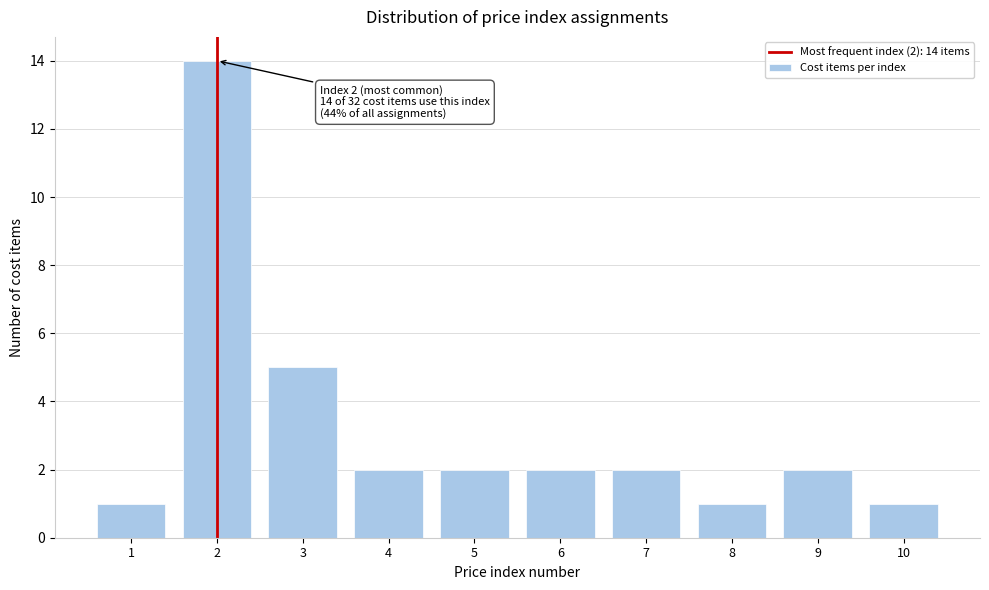

Reading right to left, transcribe all the data shown in this chart.

10=1	9=2	8=1	7=2	6=2	5=2	4=2	3=5	2=14	1=1